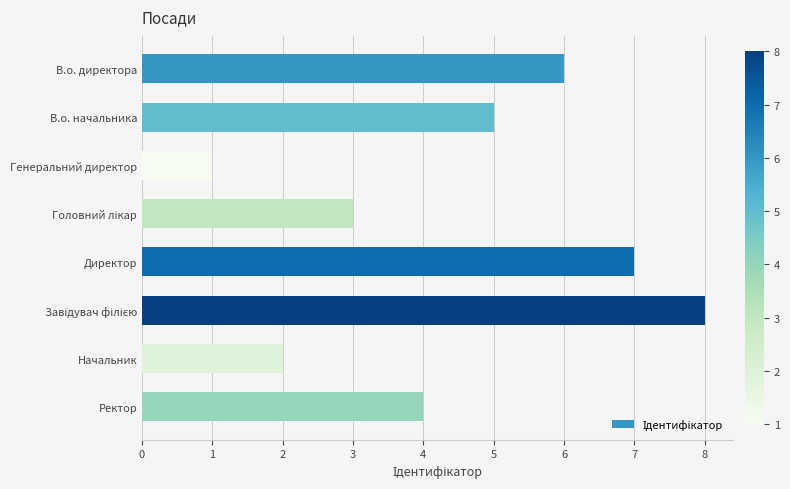

Count the values in the range 3 to 7.

5